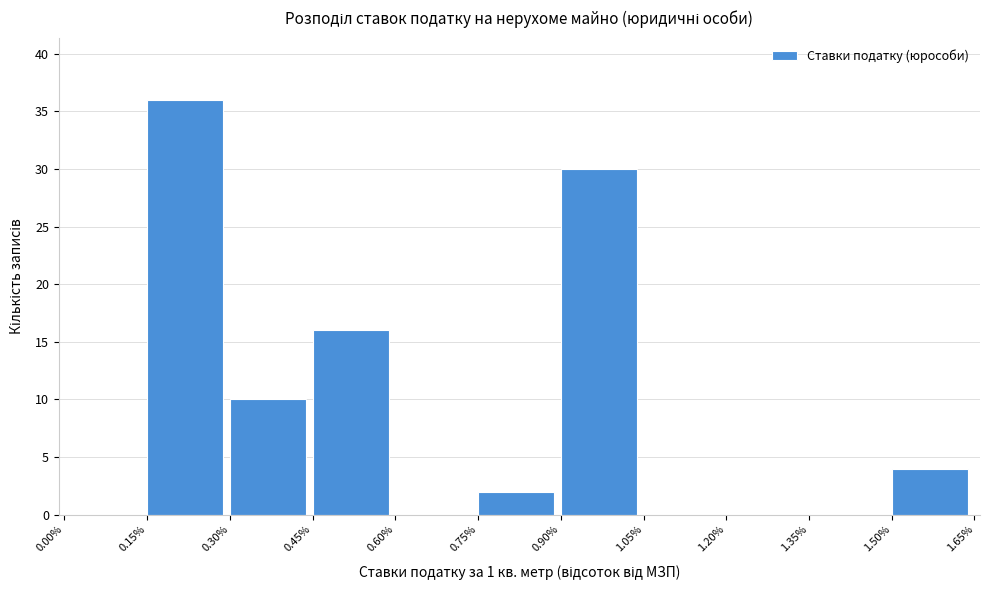

Reading left to right, transcribe this chart: for each bar, give the range it covers on the x-axis and its height. The values are not printed on the chart, so give them approximately, as read against the axis.

0.00% to 0.15%: 0
0.15% to 0.30%: 36
0.30% to 0.45%: 10
0.45% to 0.60%: 16
0.60% to 0.75%: 0
0.75% to 0.90%: 2
0.90% to 1.05%: 30
1.05% to 1.20%: 0
1.20% to 1.35%: 0
1.35% to 1.50%: 0
1.50% to 1.65%: 4